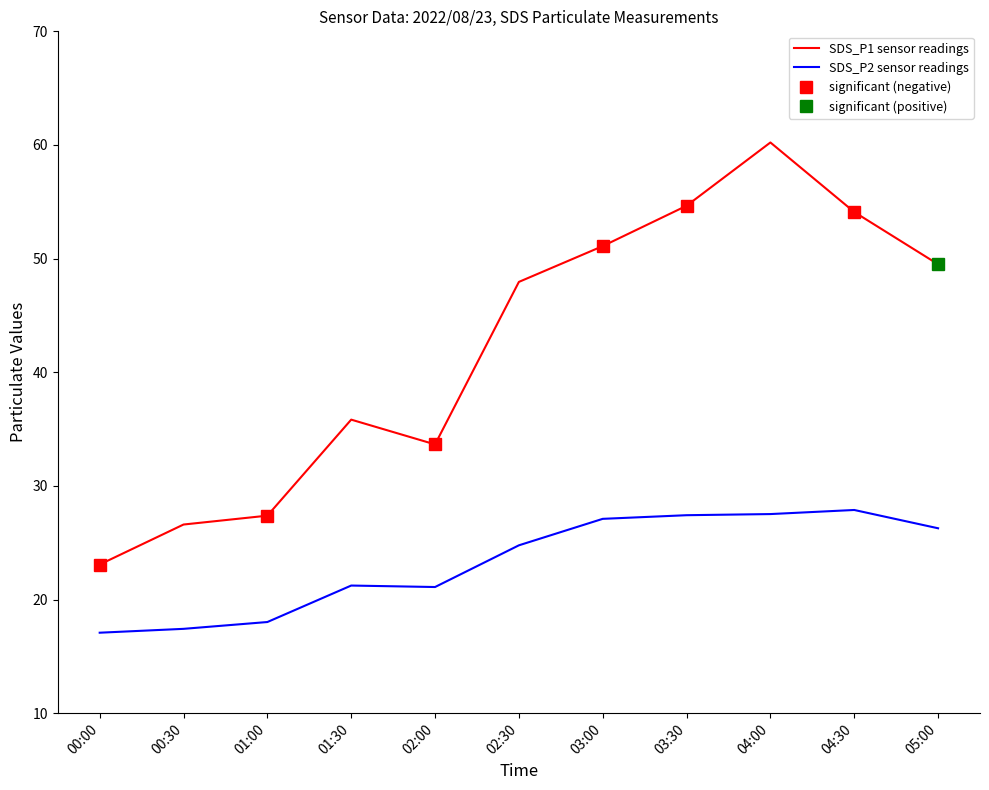

At which label does SDS_P1 sensor readings first exceed 47?

02:30